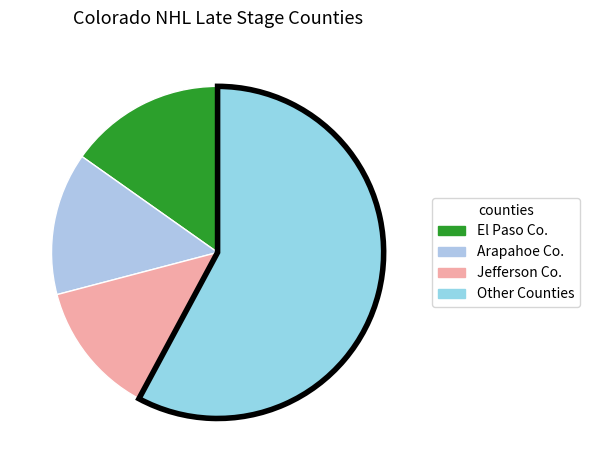

How many slices are in this pie chart?

4